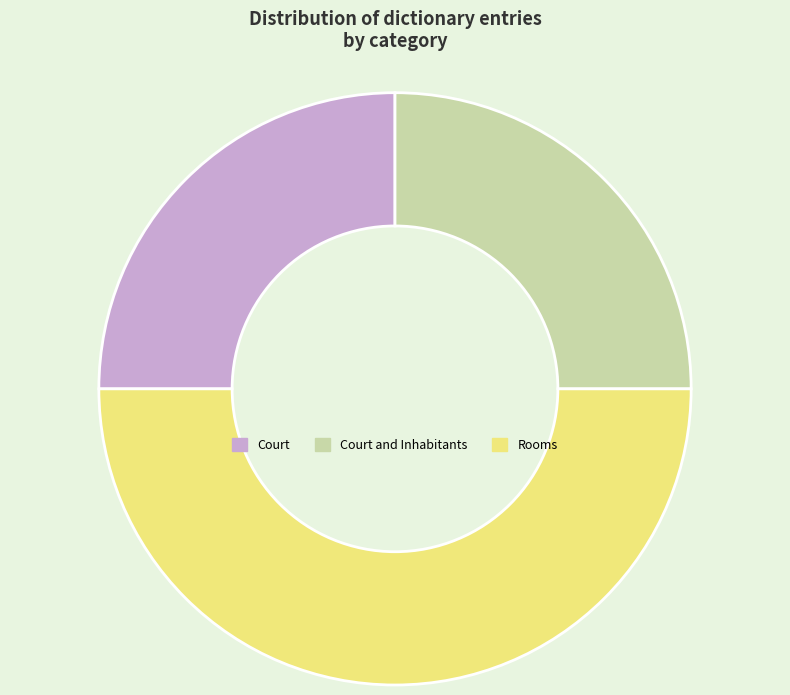

How many slices are in this pie chart?

3